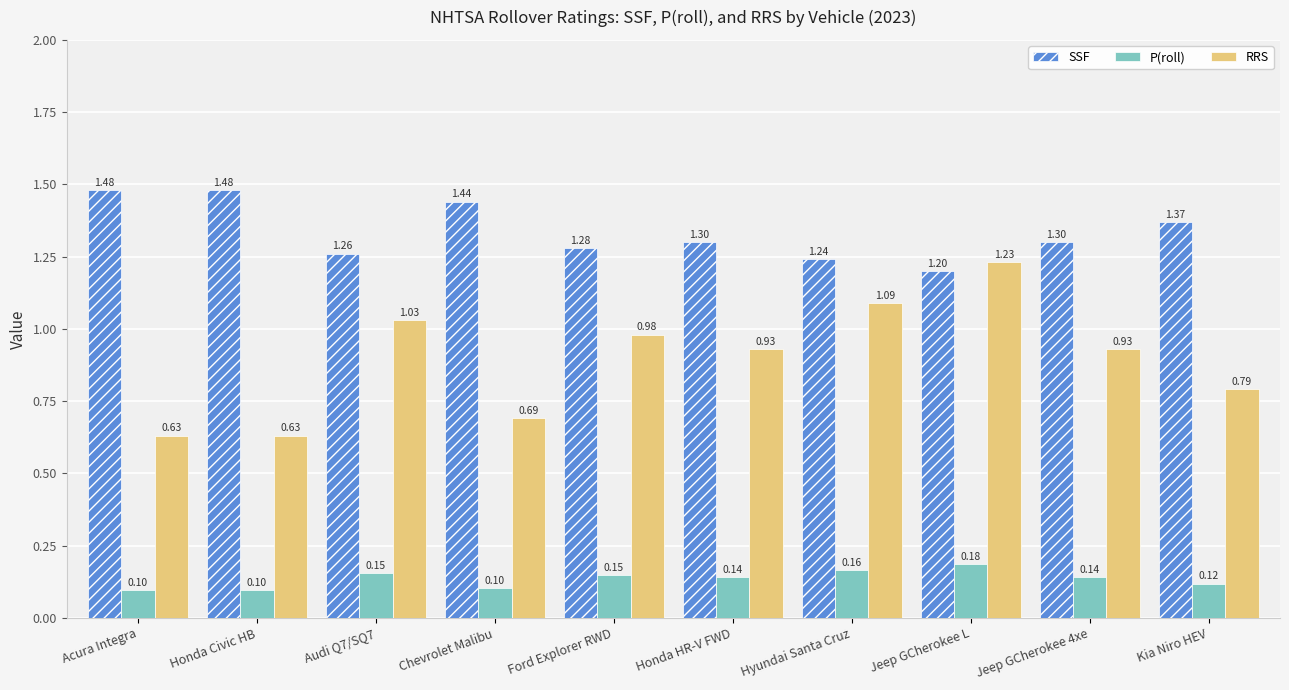

What is the total value across all series at Acura Integra?

2.2